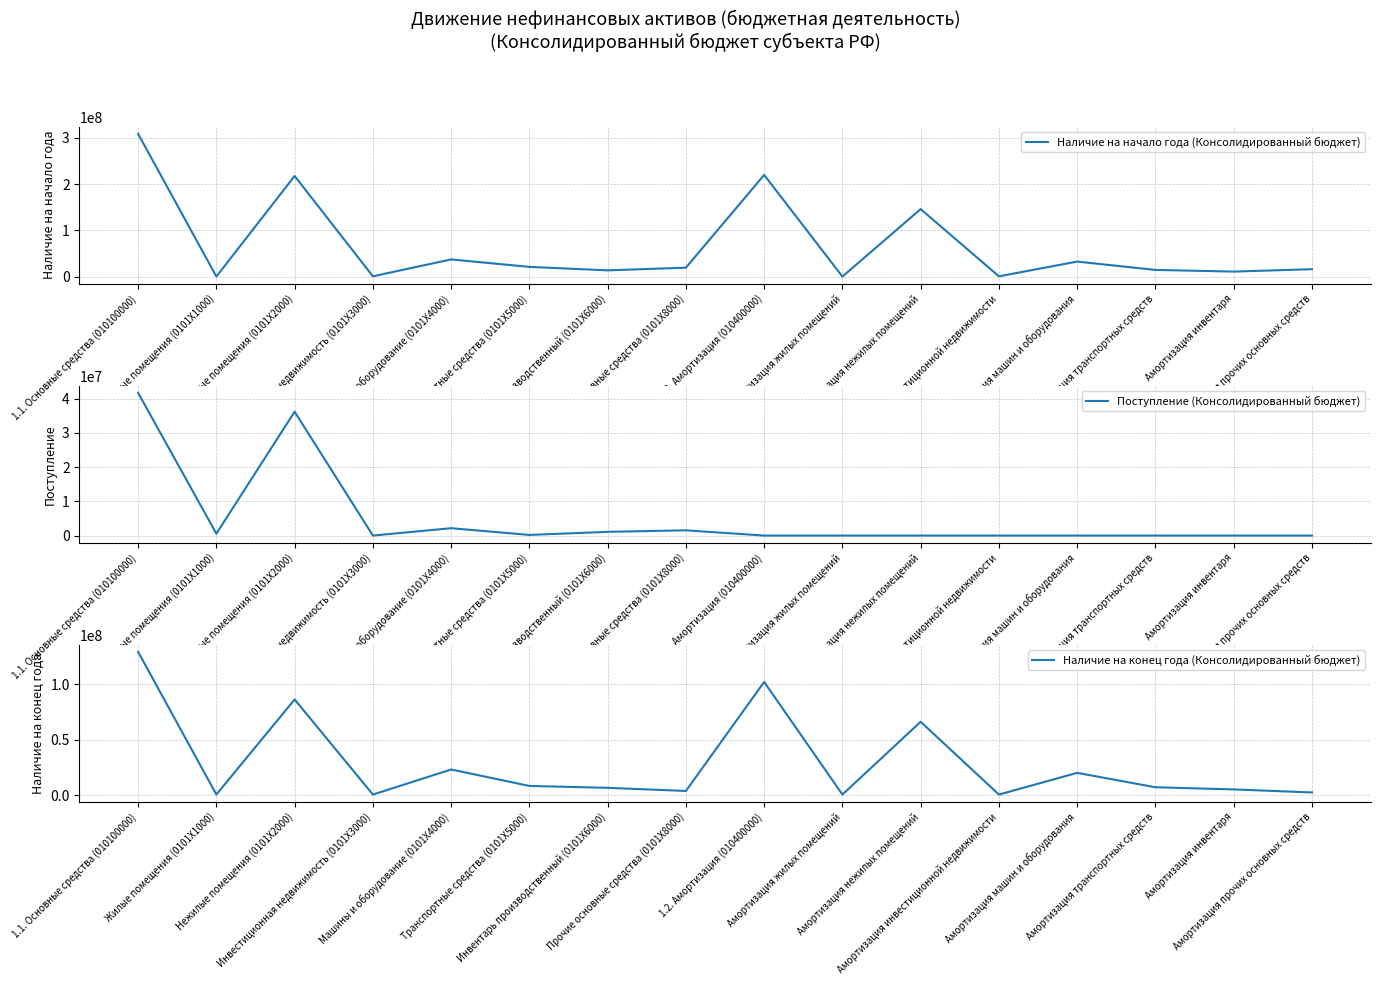

What is the label of the 7th point from the right?

Амортизация жилых помещений